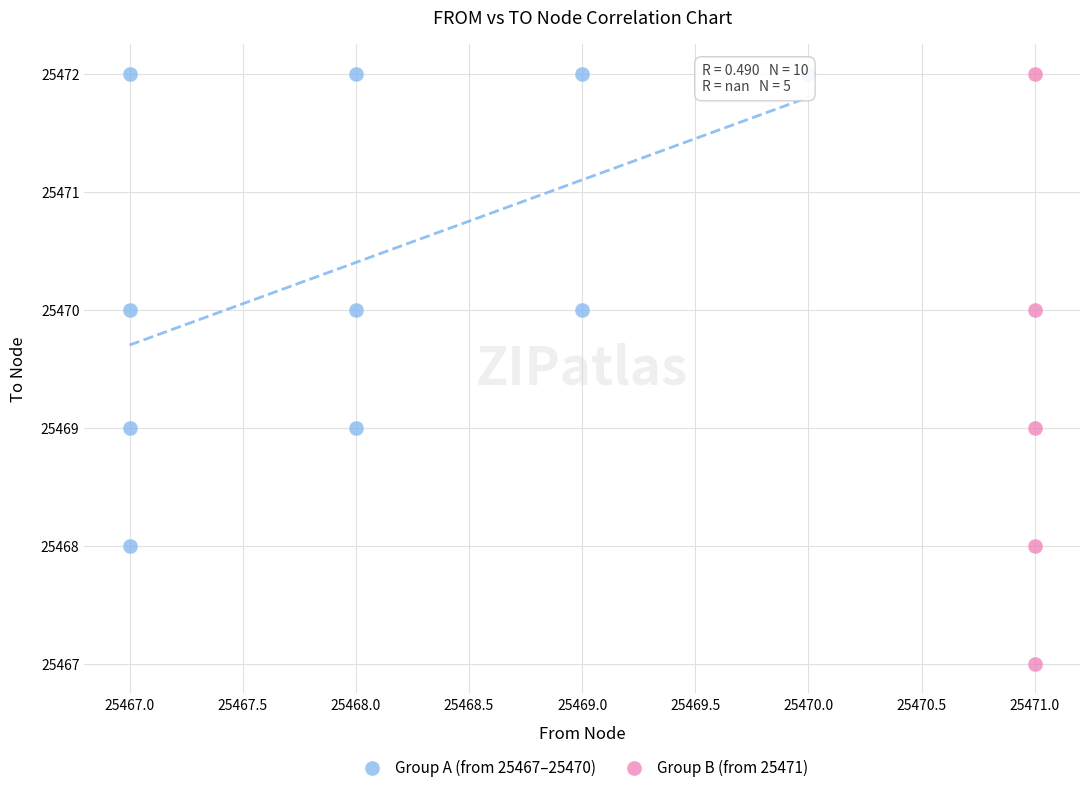

Which series has the widest spread of Y values?

Group B (from 25471)